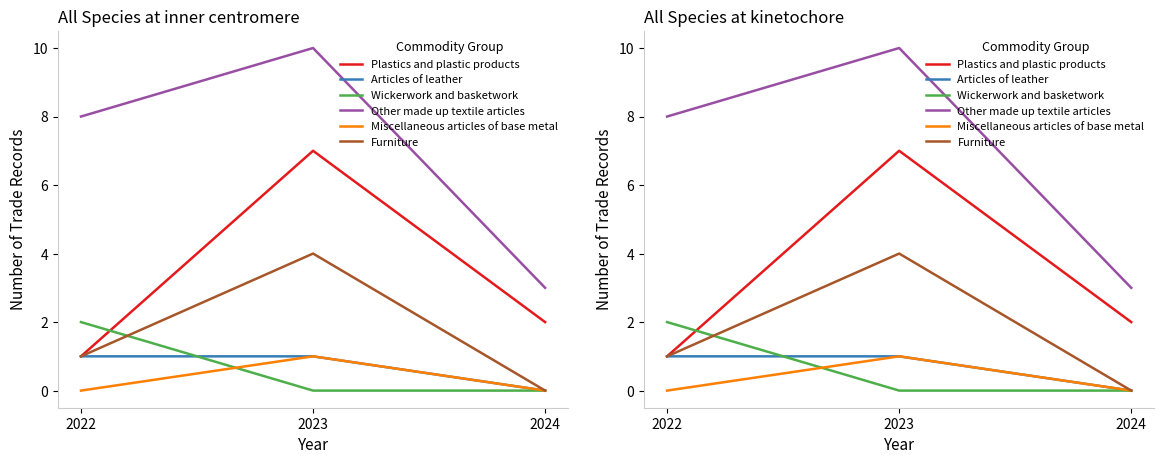

At which category does the chart reach its minimum across all series?

2024